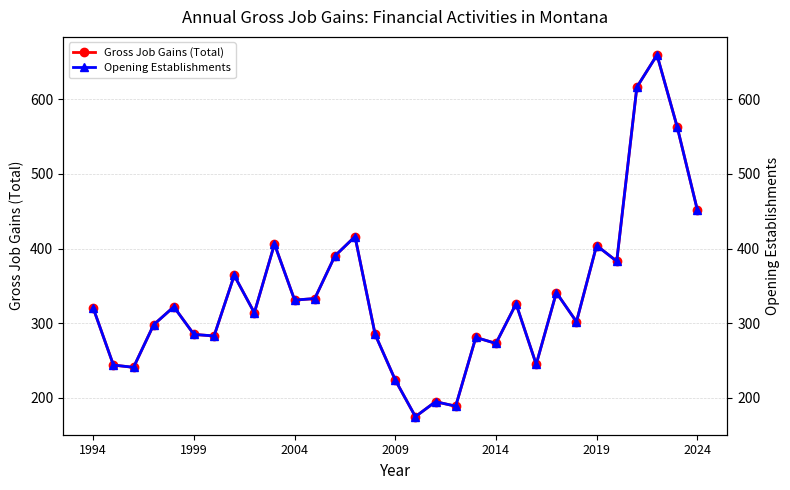

At how many categories does at least one series exceed 229?

27